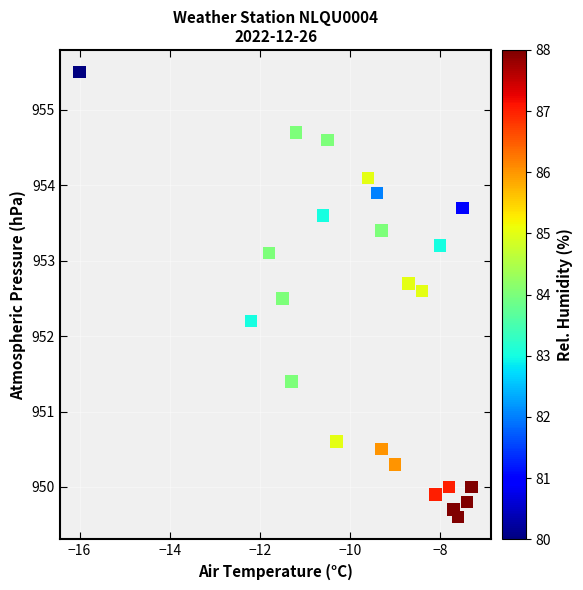

What Y value in the scatter plot is closest to 952?

952.2